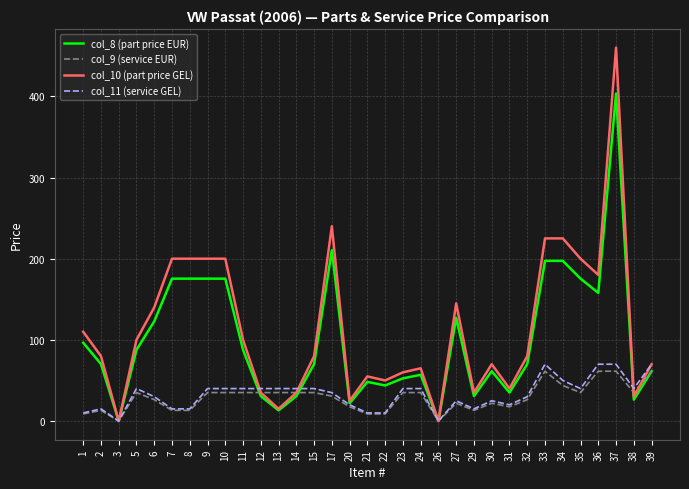

Reading left to right, extract all data points from this chart.

col_8 (part price EUR): 1=96.5	2=70.2	3=0.0	5=87.7	6=122.8	7=175.4	8=175.4	9=175.4	10=175.4	11=87.7	12=30.7	13=13.2	14=30.7	15=70.2	17=210.5	20=21.9	21=48.2	22=43.9	23=52.6	24=57.0	26=0.0	27=127.2	29=30.7	30=61.4	31=35.1	32=70.2	33=197.3	34=197.3	35=175.4	36=157.9	37=403.4	38=26.3	39=61.4
col_9 (service EUR): 1=8.8	2=13.2	3=0.0	5=35.1	6=26.3	7=13.2	8=13.2	9=35.1	10=35.1	11=35.1	12=35.1	13=35.1	14=35.1	15=35.1	17=30.7	20=17.5	21=8.8	22=8.8	23=35.1	24=35.1	26=0.0	27=21.9	29=13.2	30=21.9	31=17.5	32=26.3	33=61.4	34=43.9	35=35.1	36=61.4	37=61.4	38=35.1	39=61.4
col_10 (part price GEL): 1=110.0	2=80.0	3=0.0	5=100.0	6=140.0	7=200.0	8=200.0	9=200.0	10=200.0	11=100.0	12=35.0	13=15.0	14=35.0	15=80.0	17=240.0	20=25.0	21=55.0	22=50.0	23=60.0	24=65.0	26=0.0	27=145.0	29=35.0	30=70.0	31=40.0	32=80.0	33=225.0	34=225.0	35=200.0	36=180.0	37=460.0	38=30.0	39=70.0
col_11 (service GEL): 1=10.0	2=15.0	3=0.0	5=40.0	6=30.0	7=15.0	8=15.0	9=40.0	10=40.0	11=40.0	12=40.0	13=40.0	14=40.0	15=40.0	17=35.0	20=20.0	21=10.0	22=10.0	23=40.0	24=40.0	26=0.0	27=25.0	29=15.0	30=25.0	31=20.0	32=30.0	33=70.0	34=50.0	35=40.0	36=70.0	37=70.0	38=40.0	39=70.0